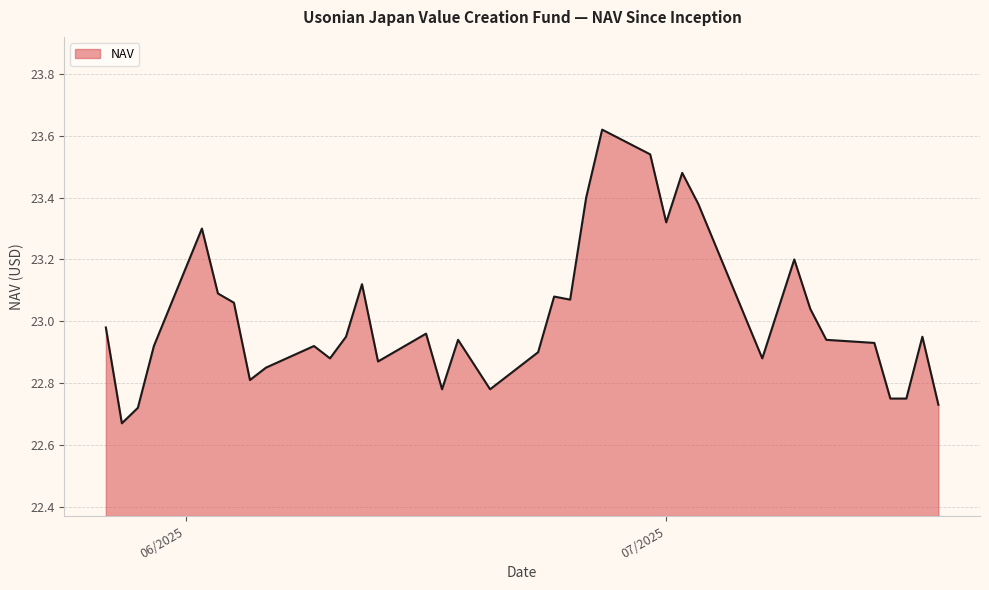

How many points are lower than both their immediate neighbors (excluding endpoints)?

9